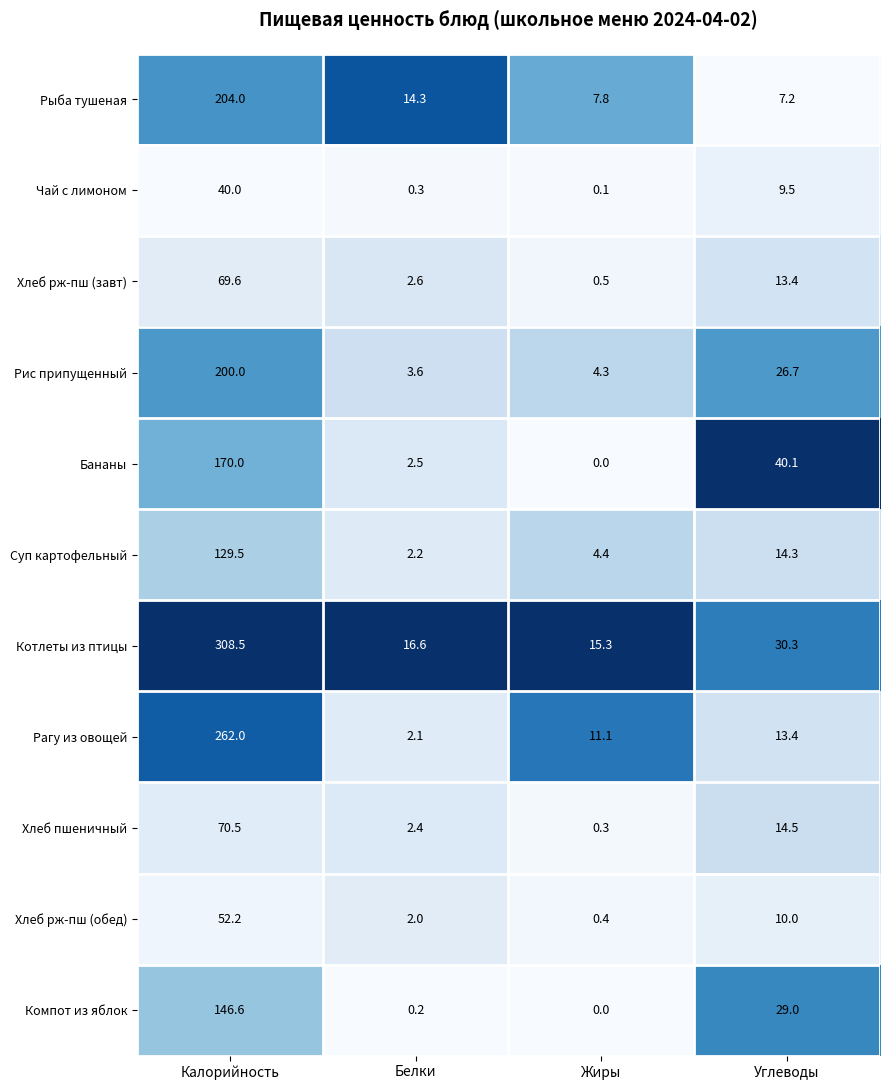

The Котлеты из птицы series shows 26.9 at Жиры. True or false?

False